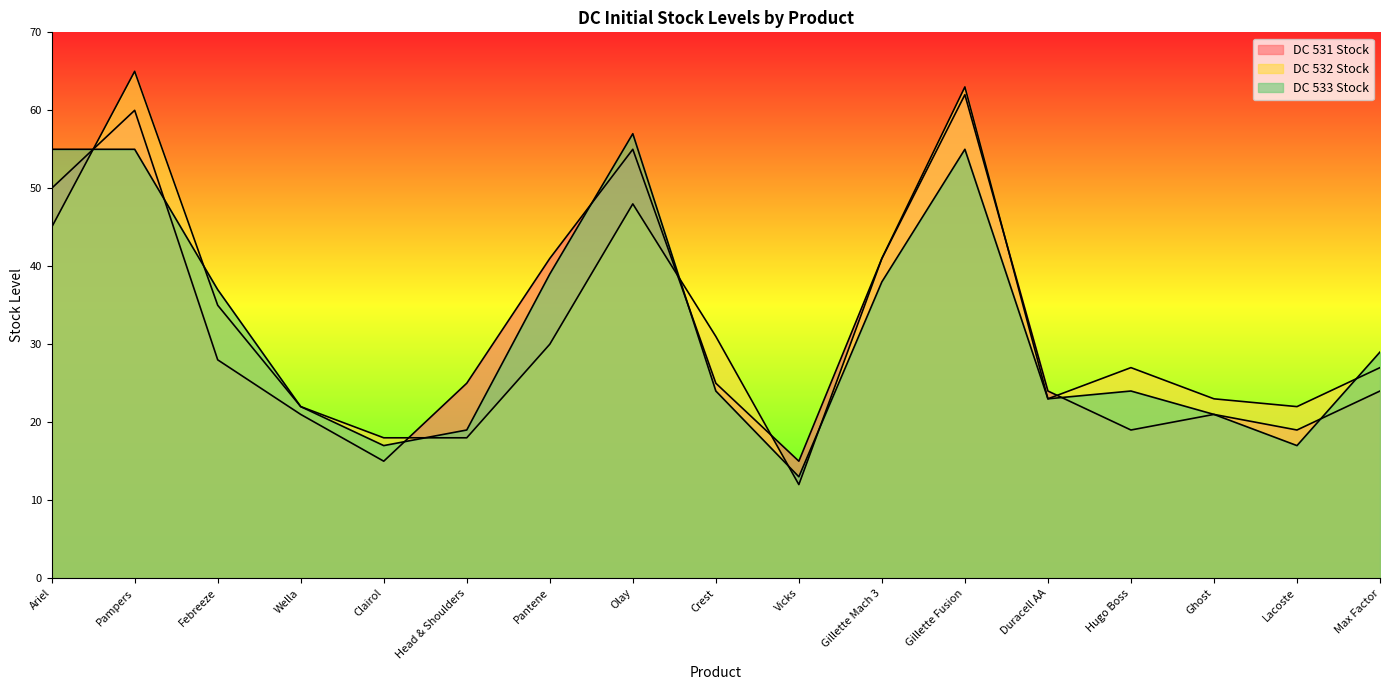

What is the maximum value for DC 531 Stock?

62